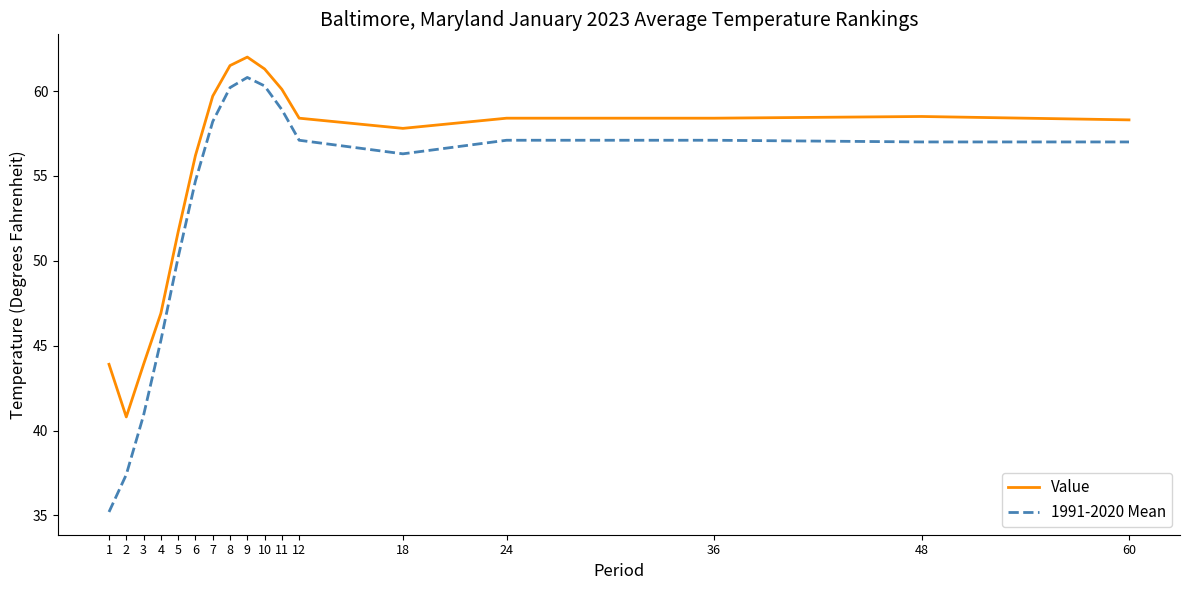

What is the difference between the second highest and minimum values in the Value series?

20.7